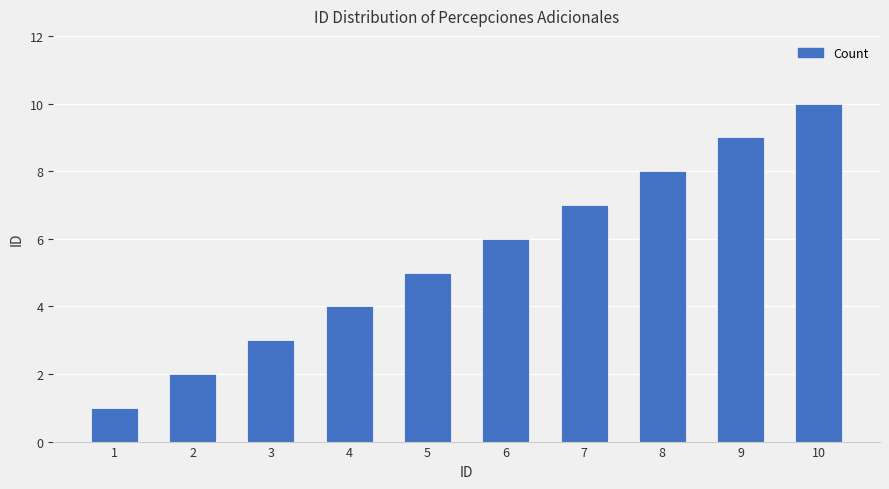

What is the sum of the values at 9 and 8?

17